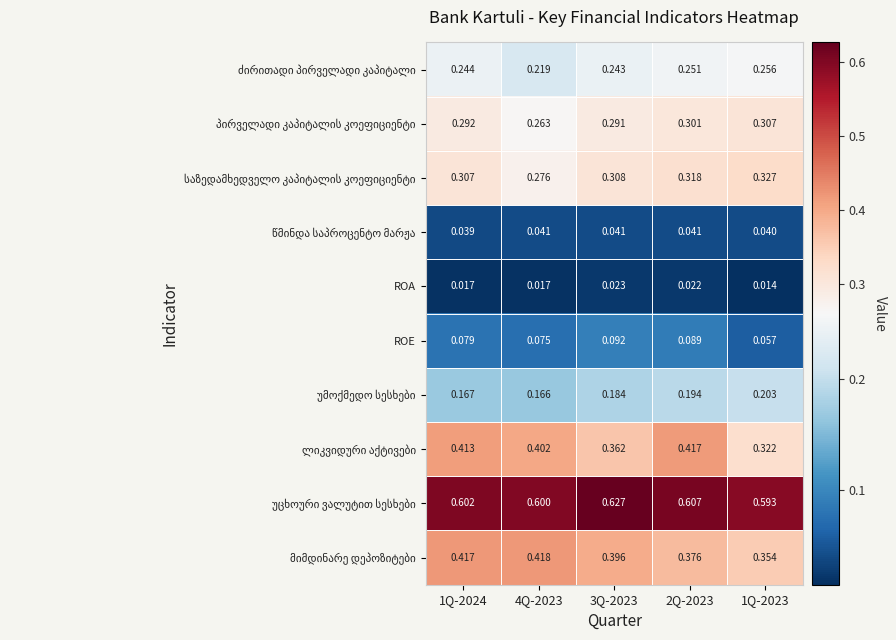

Between 1Q-2024 and 2Q-2023, which series saw the biggest shift?

მიმდინარე დეპოზიტები